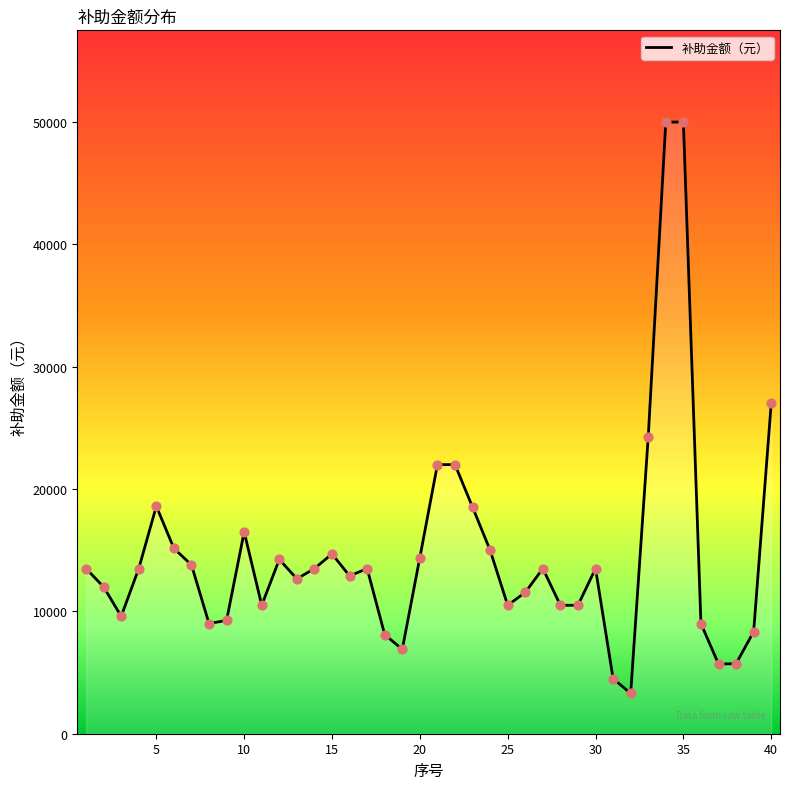

What is the smallest value displayed?

3300